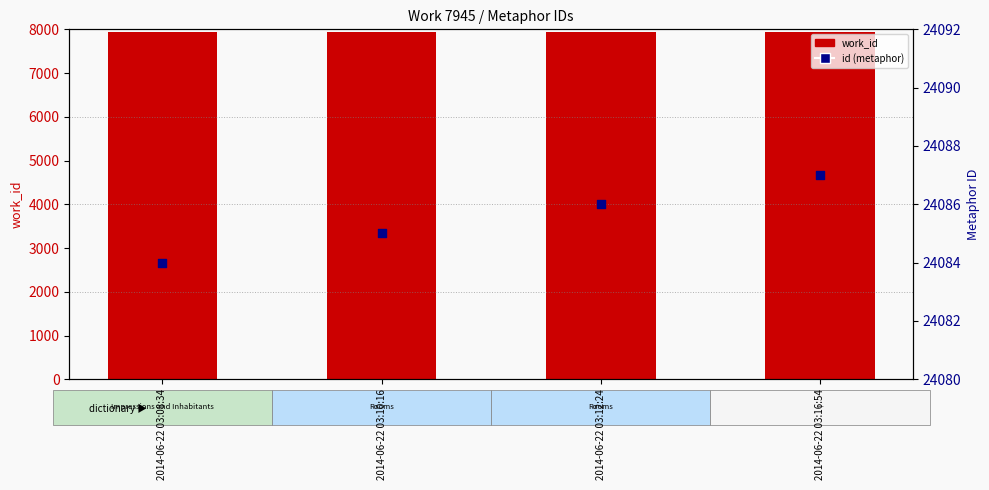

At which category is the sum across all series the highest?

2014-06-22 03:16:54